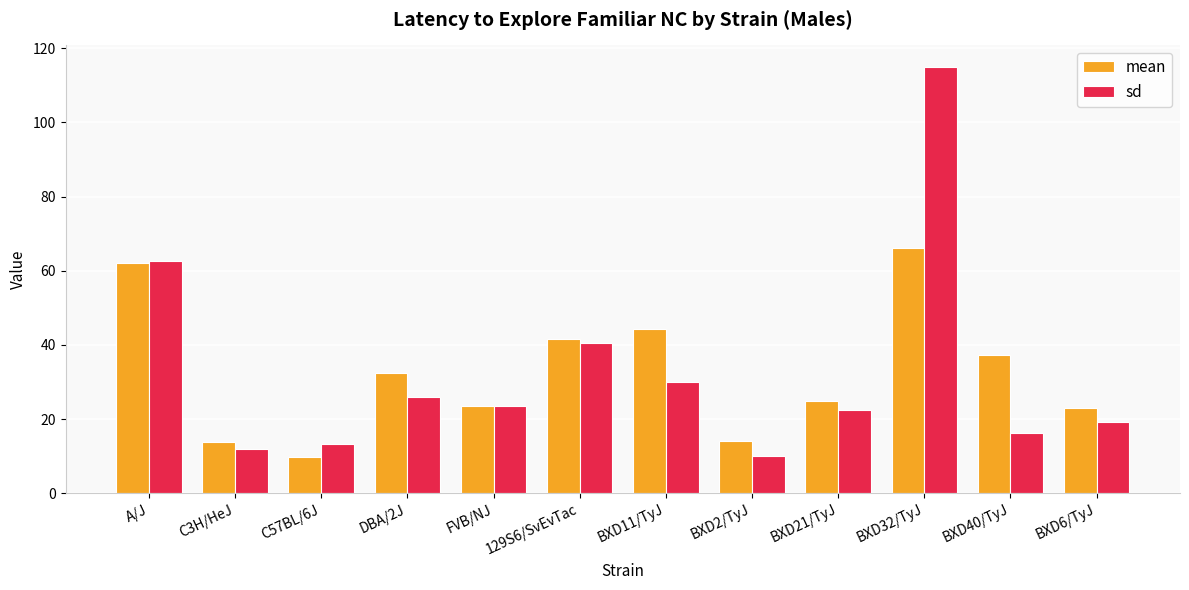

How many values in the sd series are below 23?

6